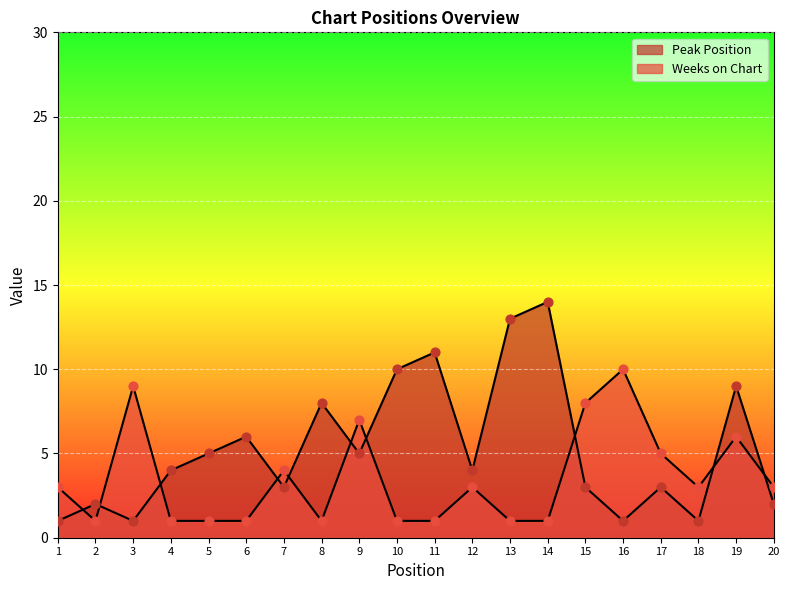

Which series contains the highest Y value?

Peak Position